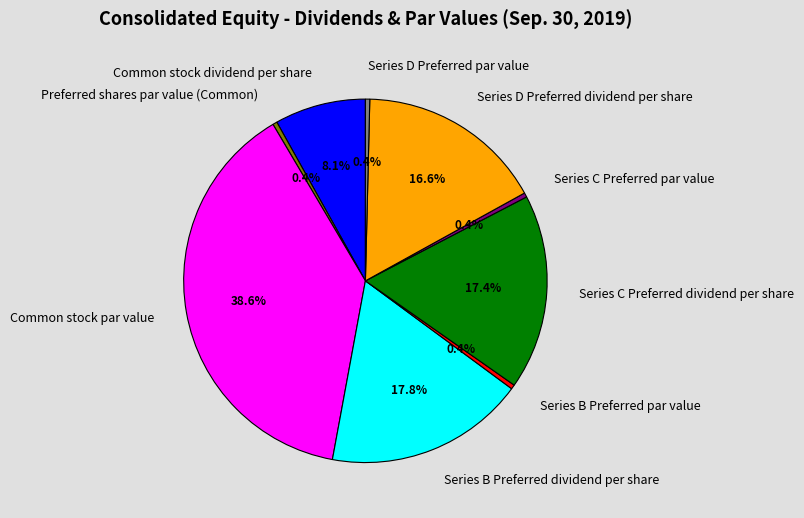

Which slice is the largest?

Common stock par value